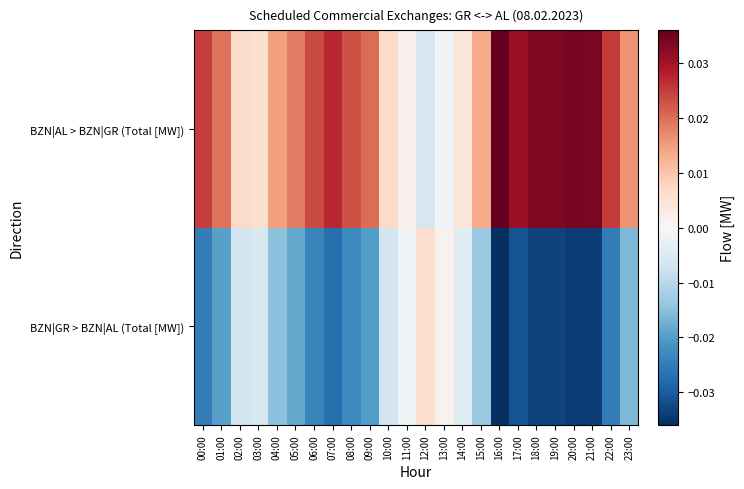

At how many categories does at least one series exceed 0?

24